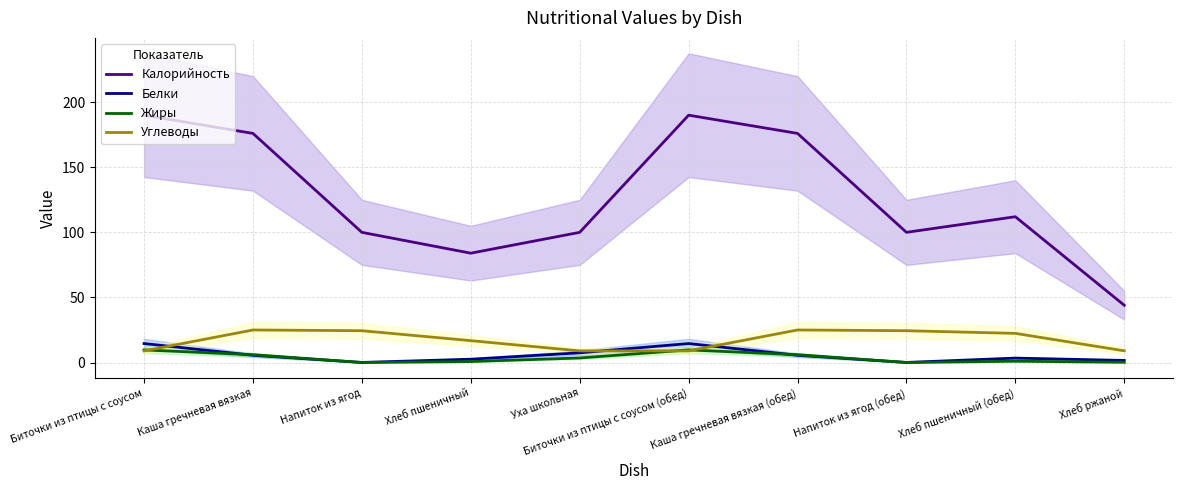

In Калорийность, how many points are lower than both neighbors (excluding endpoints)?

2